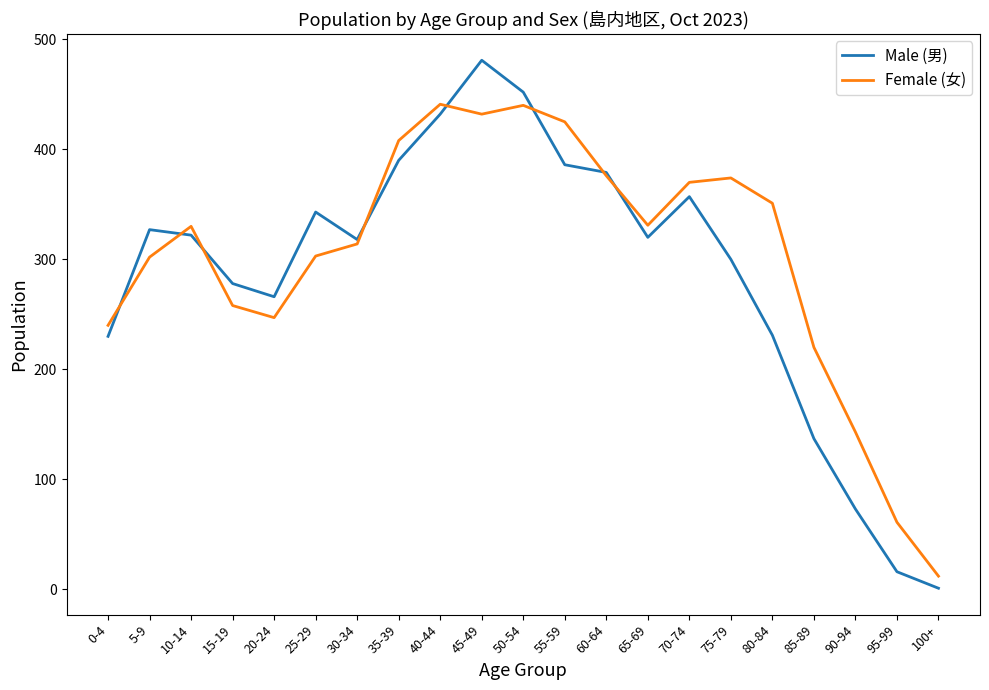

At which label does Female (女) reach its minimum?

100+